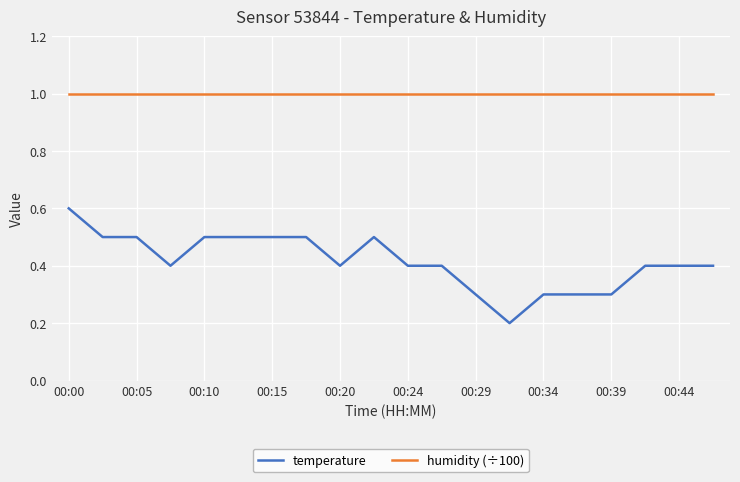

What is the minimum value for humidity (÷100)?

1.0